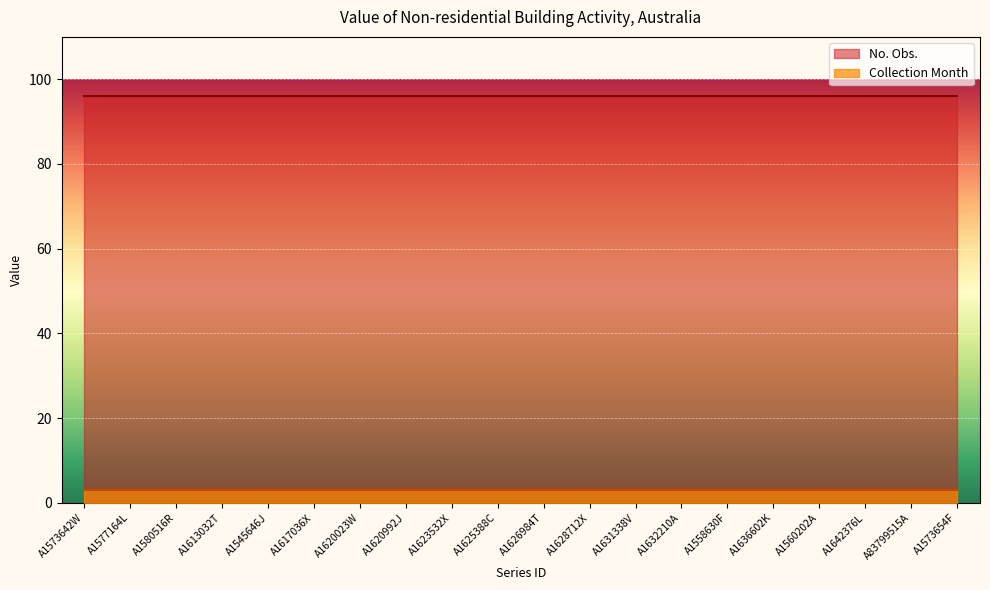

Which series has the largest total across all categories?

No. Obs.